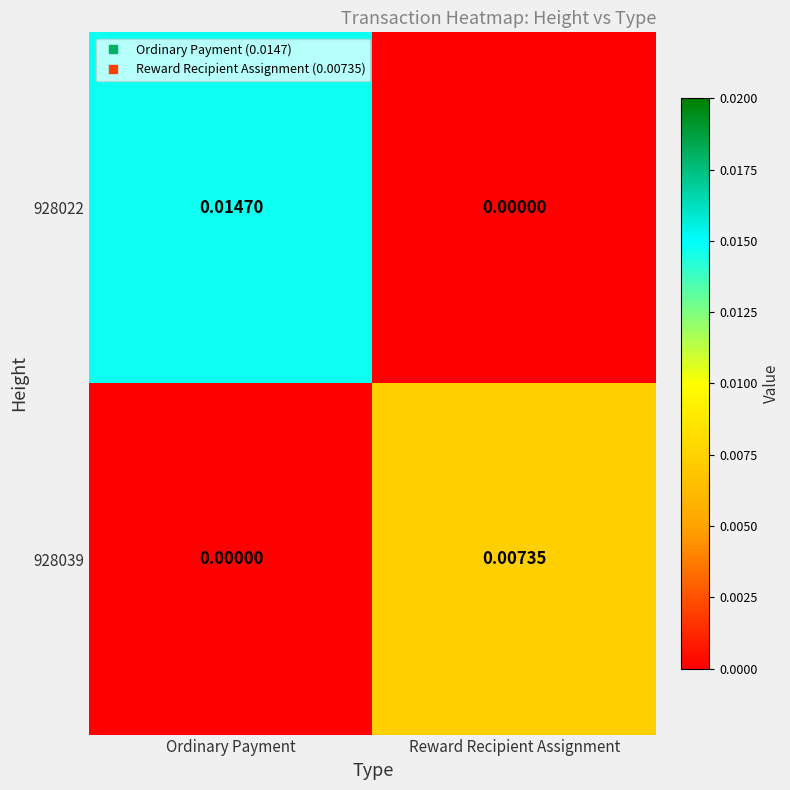

Where is 928022 nearest to the value 0?

Reward Recipient Assignment